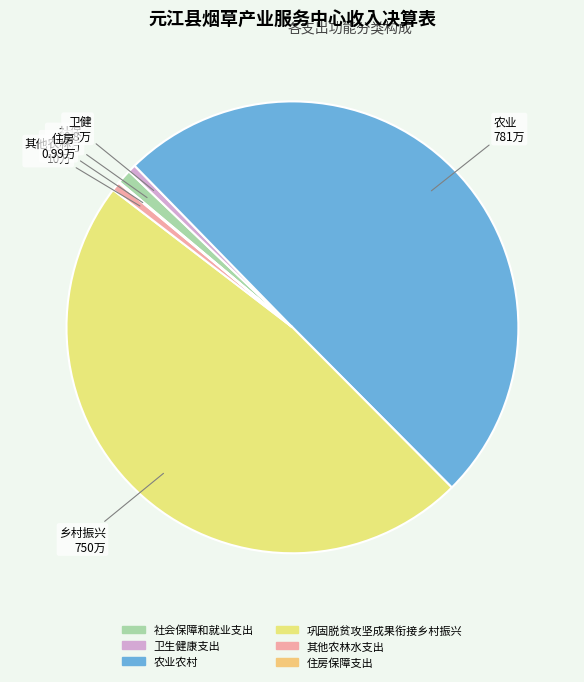

How many slices are in this pie chart?

6